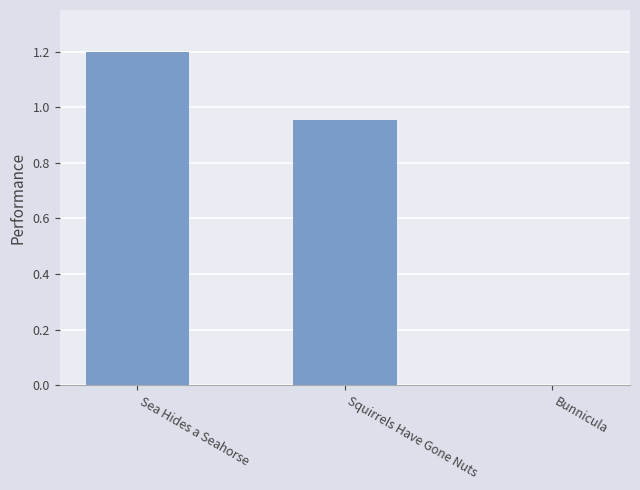

What is the sum of all values?

2.2